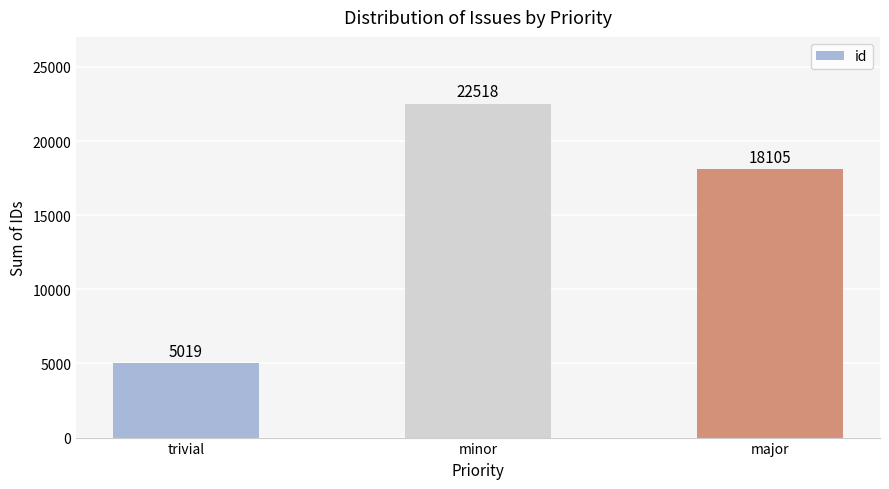

At which category does the chart reach its minimum across all series?

trivial